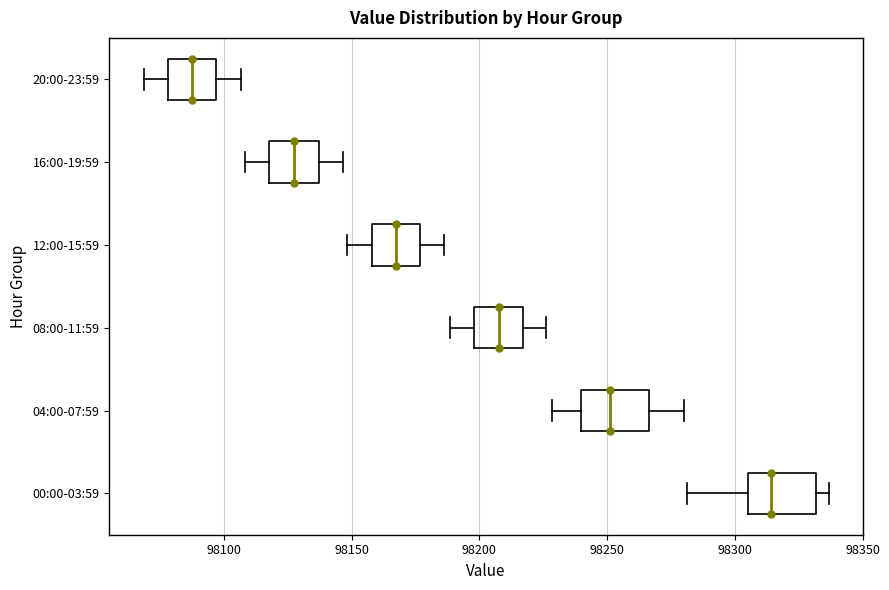

Where does the median line of the box for 08:00-11:59 sit on the x-axis? The values are not printed on the chart, so give them approximately, as read against the axis.

98210